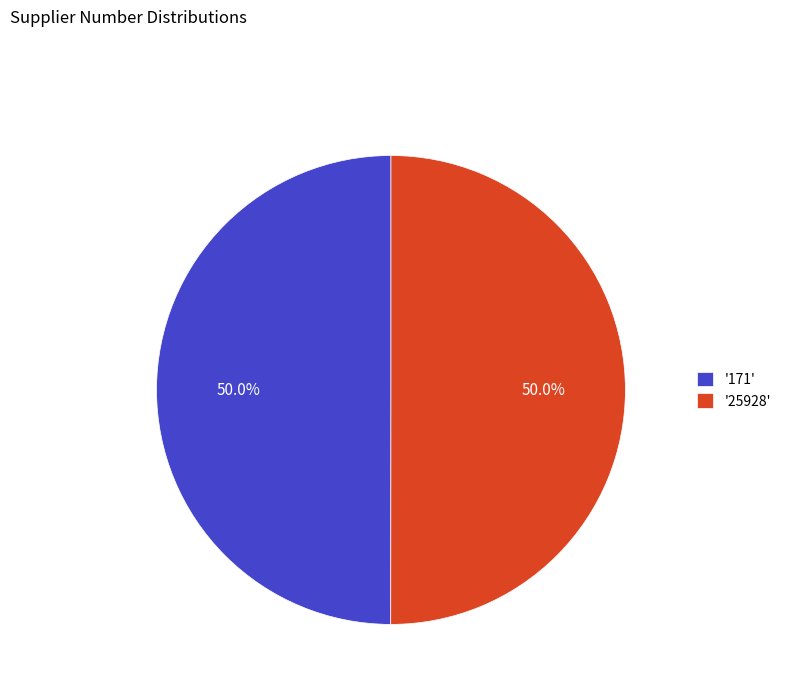

Do '25928' and '171' together represent more than half of the pie?

Yes